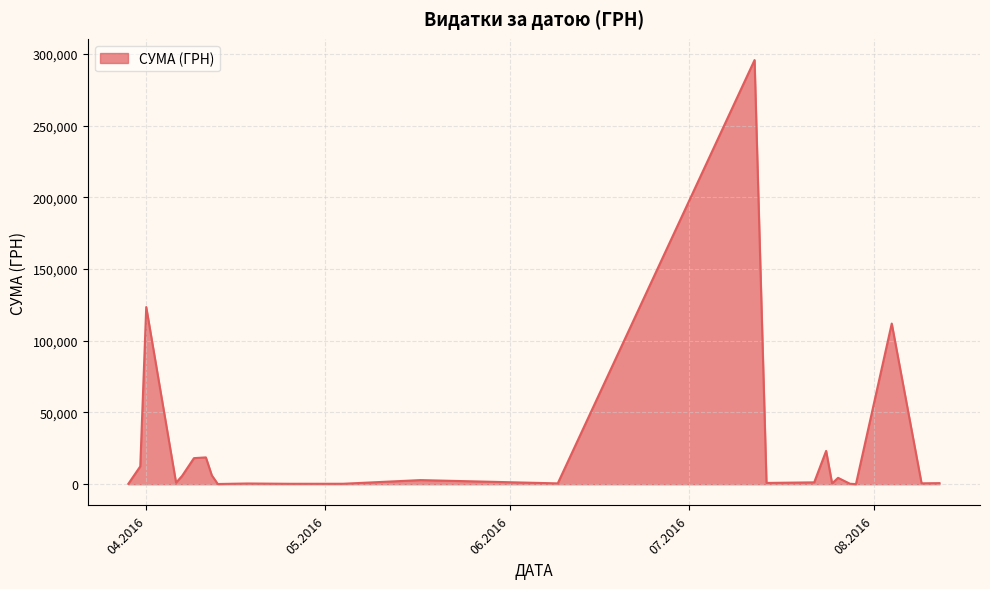

What is the difference between the maximum and minimum values?

295540.8